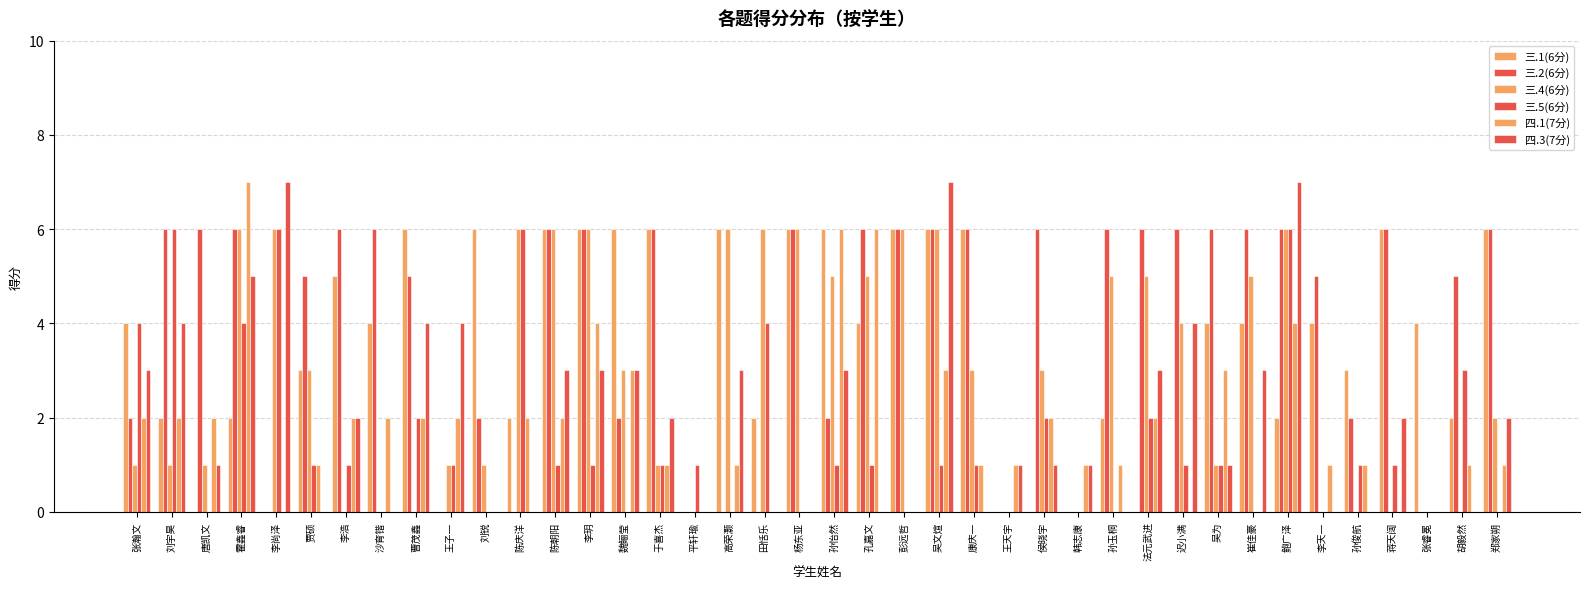

Reading left to right, list all the values displayed in this chart.

三.1(6分): 4	2	0	2	0	3	5	4	6	0	6	2	6	6	6	6	0	6	2	6	6	4	6	6	6	0	0	0	2	0	0	4	4	2	4	3	6	4	2	6
三.2(6分): 2	6	6	6	0	5	6	6	5	0	2	0	6	6	2	6	0	0	0	6	2	6	6	6	6	0	6	0	6	6	6	6	6	6	5	2	6	0	5	6
三.4(6分): 1	1	1	6	6	3	0	0	0	1	1	6	6	6	3	1	0	6	6	6	5	5	6	6	3	0	3	0	5	5	4	1	5	6	0	0	0	0	0	2
三.5(6分): 4	6	0	4	6	1	1	0	2	1	0	6	1	1	0	1	1	0	4	0	1	1	0	1	1	0	2	0	0	2	1	1	0	6	0	1	1	0	3	0
四.1(7分): 2	2	2	7	0	1	2	2	2	2	0	2	2	4	3	1	0	1	0	0	6	6	0	3	1	1	2	1	1	2	0	3	0	4	1	1	0	0	1	1
四.3(7分): 3	4	1	5	7	0	2	0	4	4	0	0	3	3	3	2	0	3	0	0	3	0	0	7	0	1	1	1	0	3	4	1	3	7	0	0	2	0	0	2